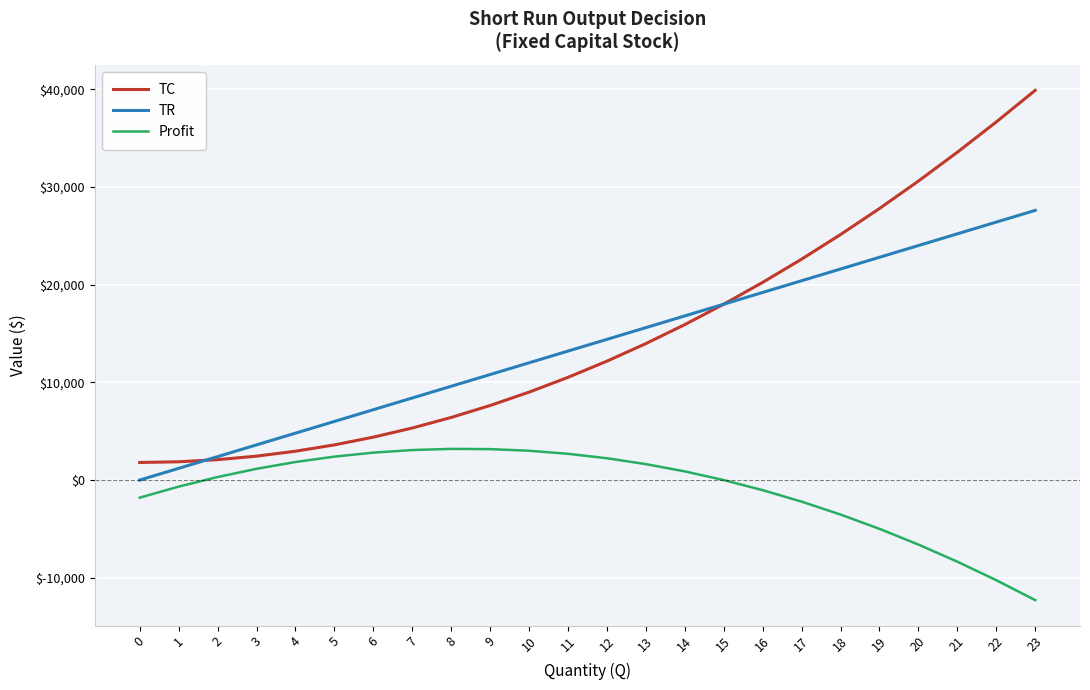

The value of TR at 5 is 6000. True or false?

True